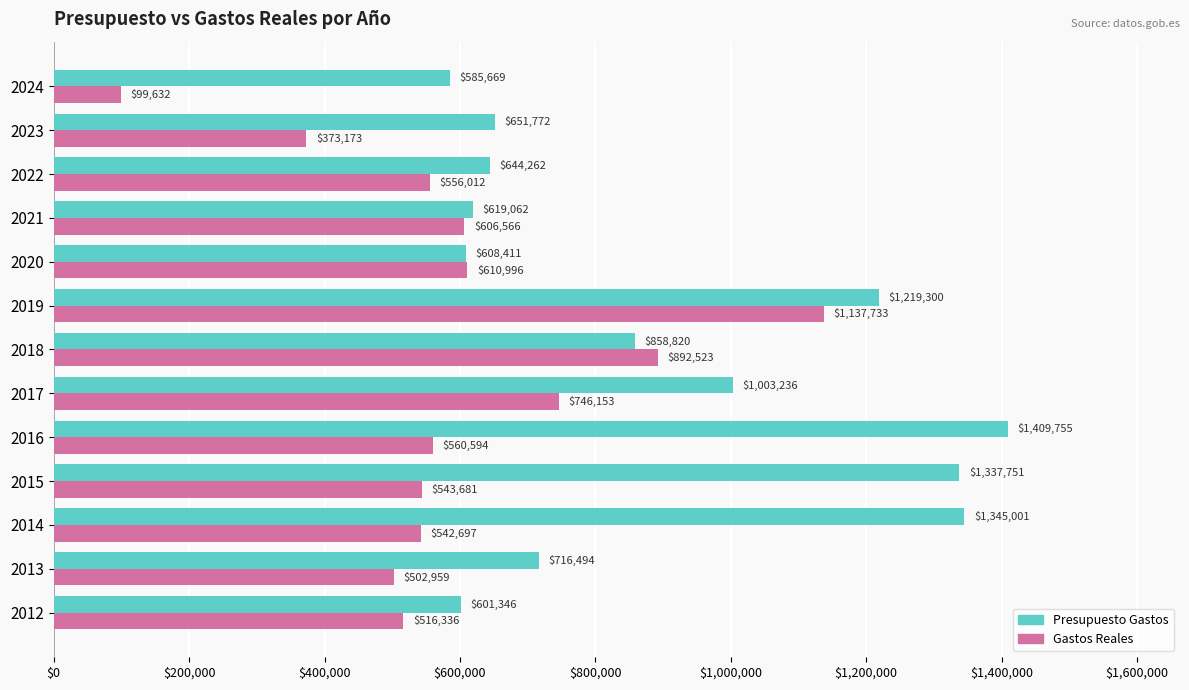

Which series changed the most between 2016 and 2021?

Presupuesto Gastos